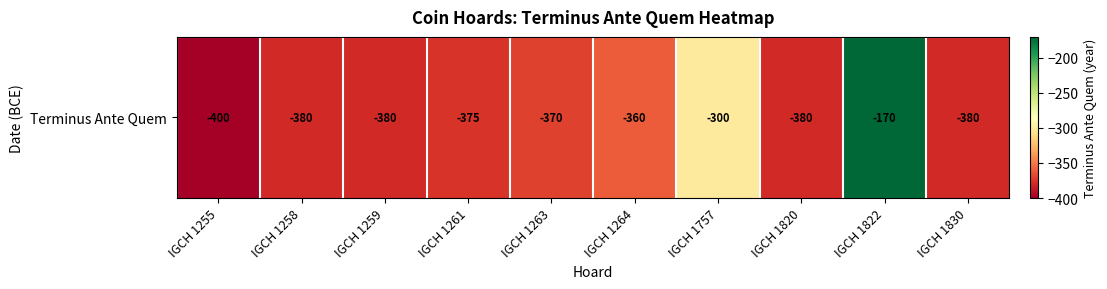

What is the greatest value displayed?

-170